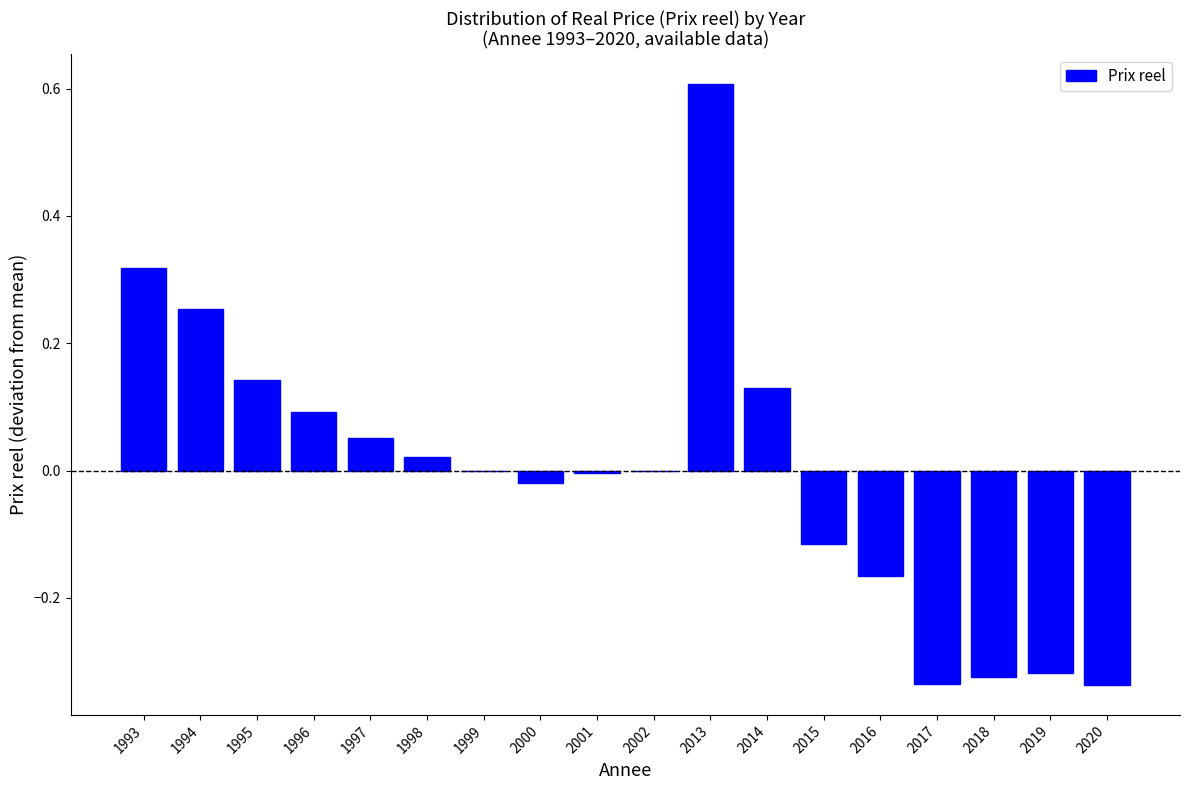

What is the greatest value displayed?

0.6